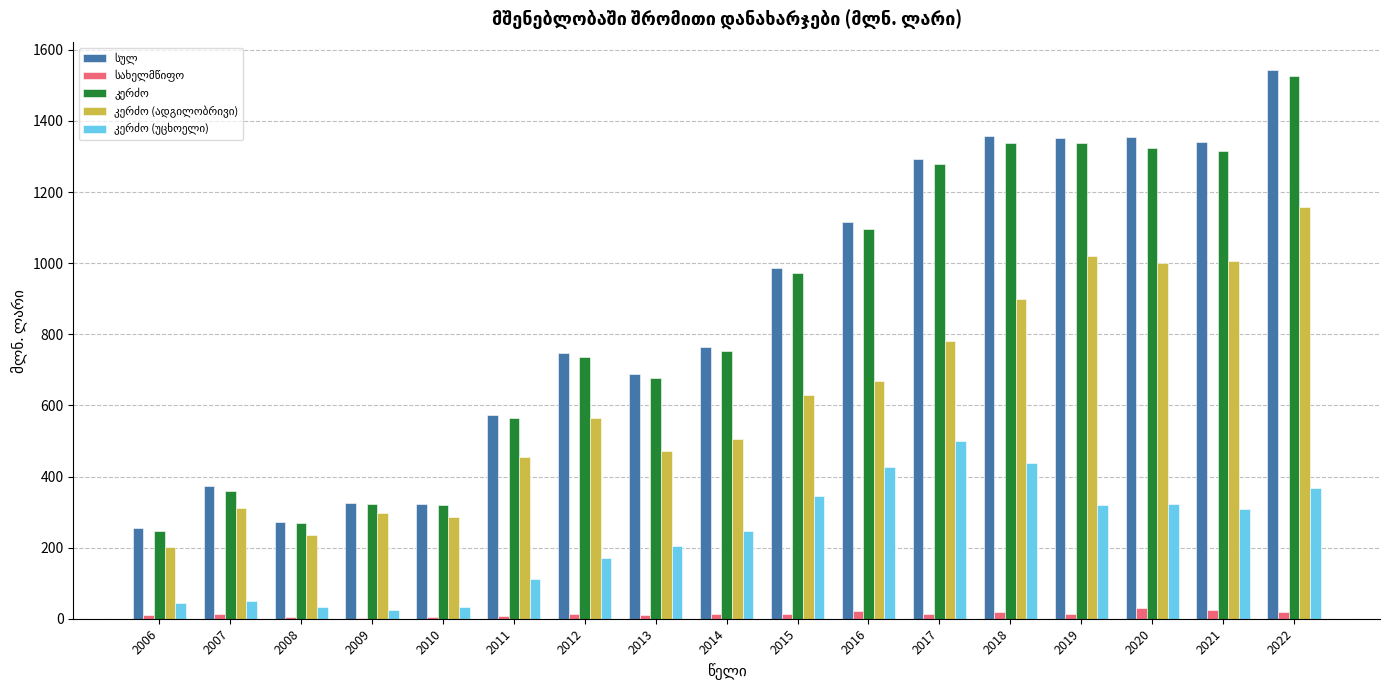

What is the greatest value displayed?

1543.6